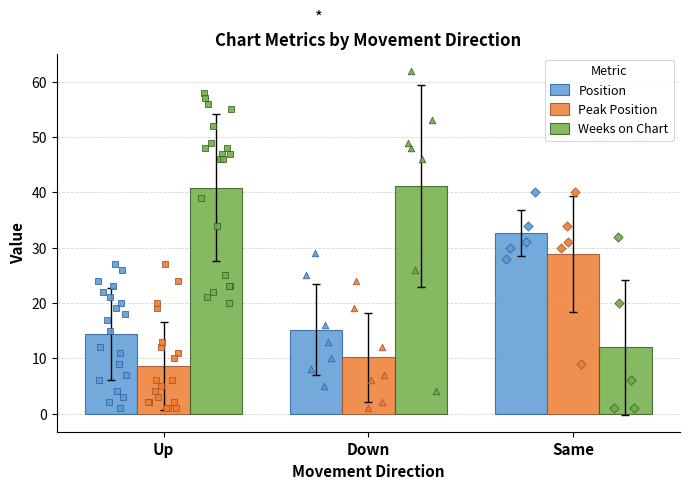

At which category is the sum across all series the highest?

Same